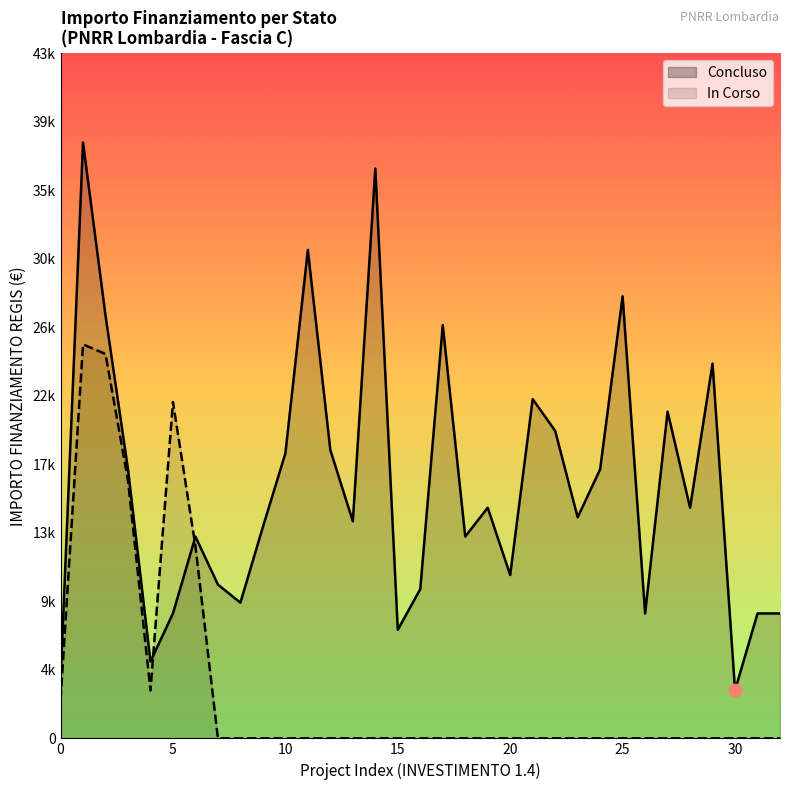

What is the ratio of the value at 1 to the value at 22?

1.9